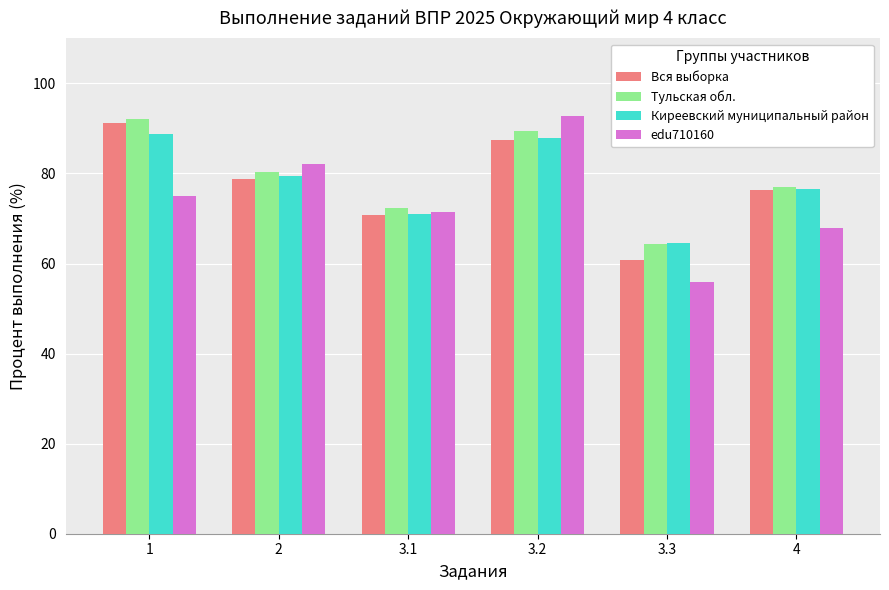

What is the value of the Киреевский муниципальный район bar at the 4th from the left?

87.8